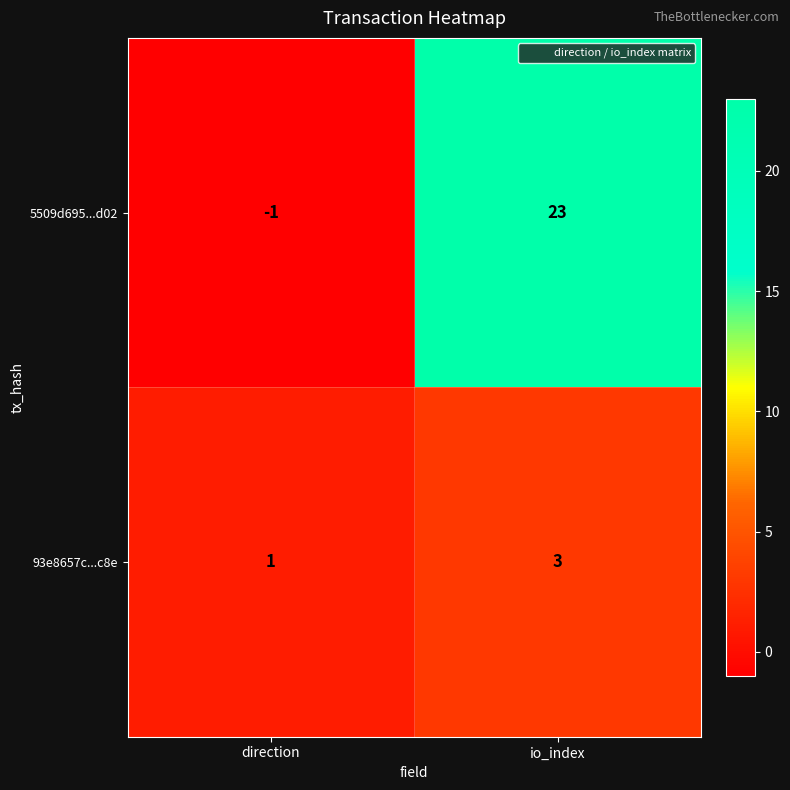

Which category has the lowest value in the 93e8657c...c8e series?

direction